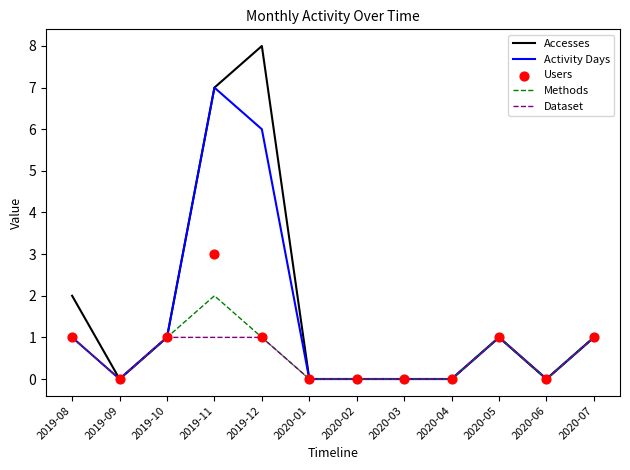

At how many categories does at least one series exceed 3?

2